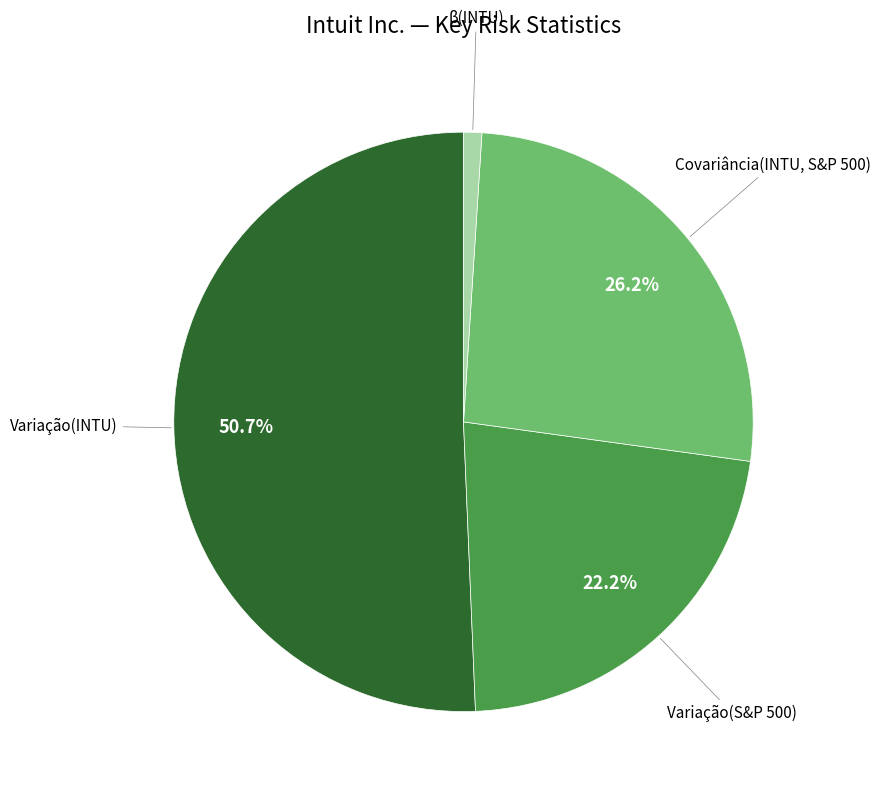

Is it true that Covariância(INTU, S&P 500) is 16% of the pie?

False